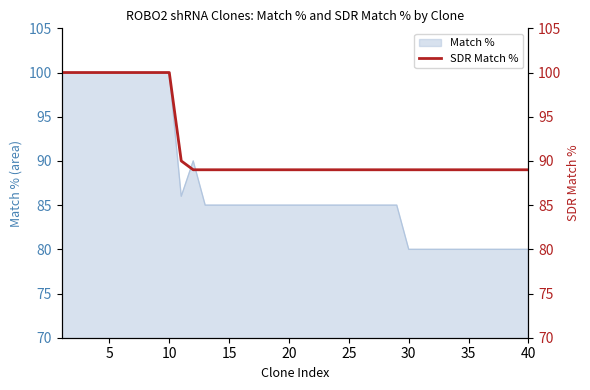

Is it true that Match % equals 100 at 5?

True